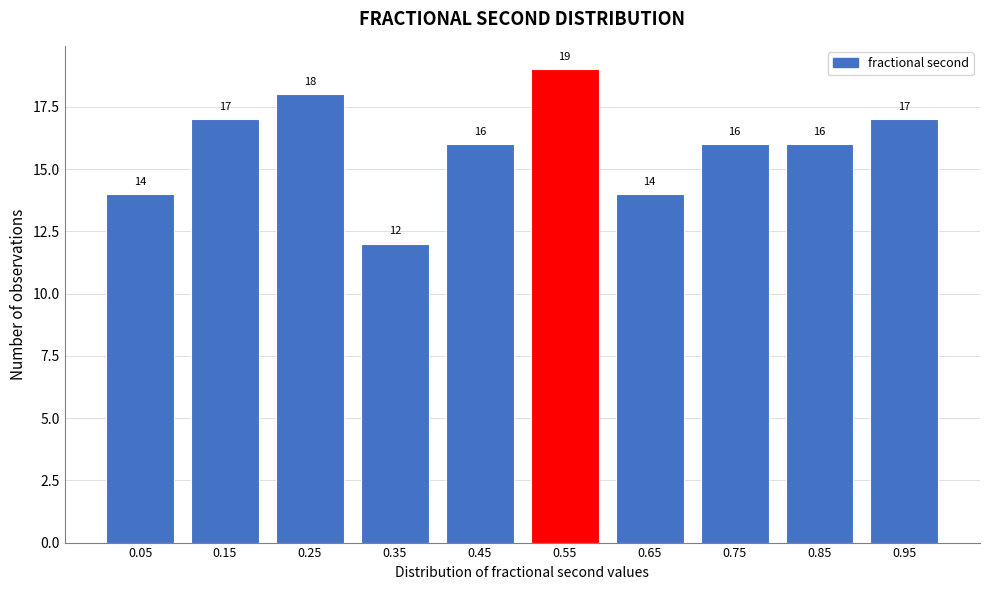

Reading right to left, extract all data points from this chart.

17	16	16	14	19	16	12	18	17	14